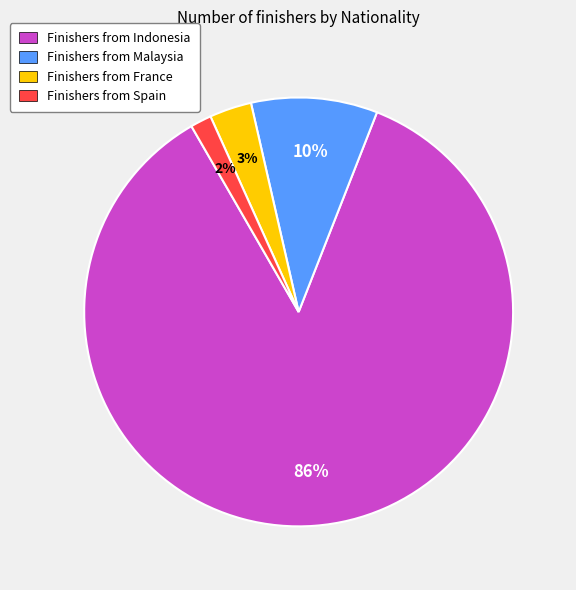

To the nearest percent, what is the average slice percentage?

25%